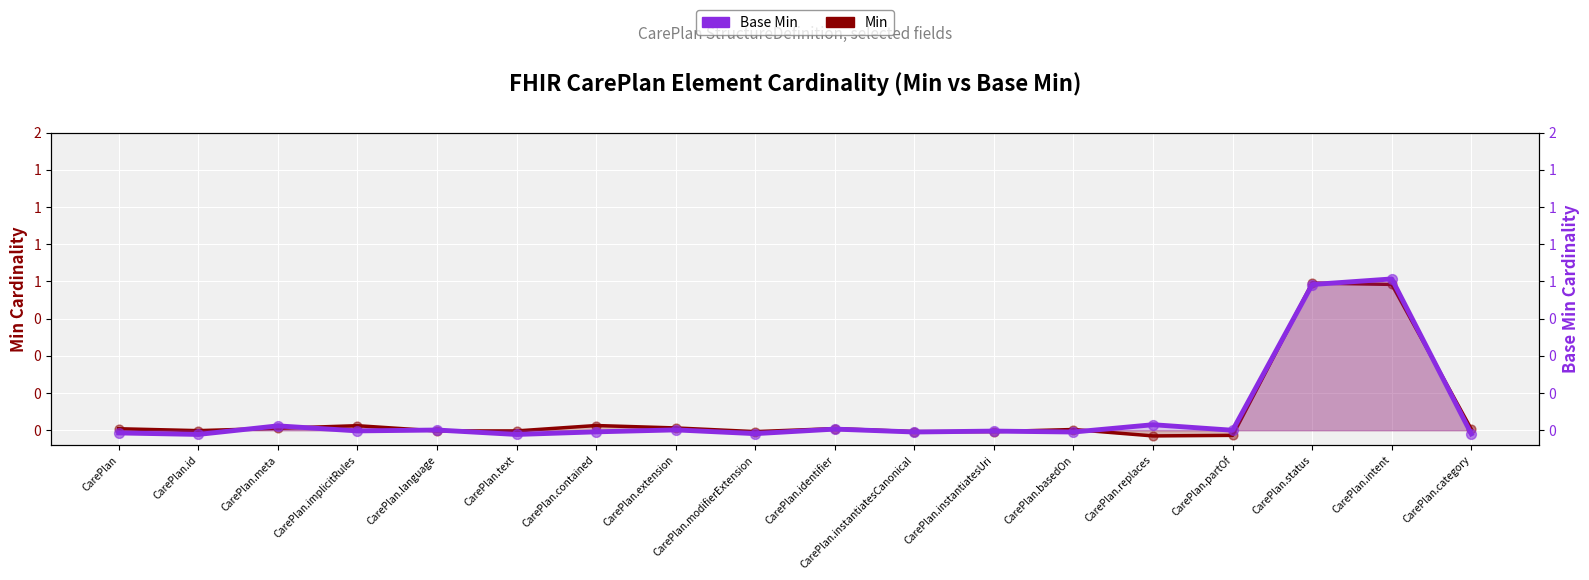

What are all the series names shown in the legend?

Min, Base Min